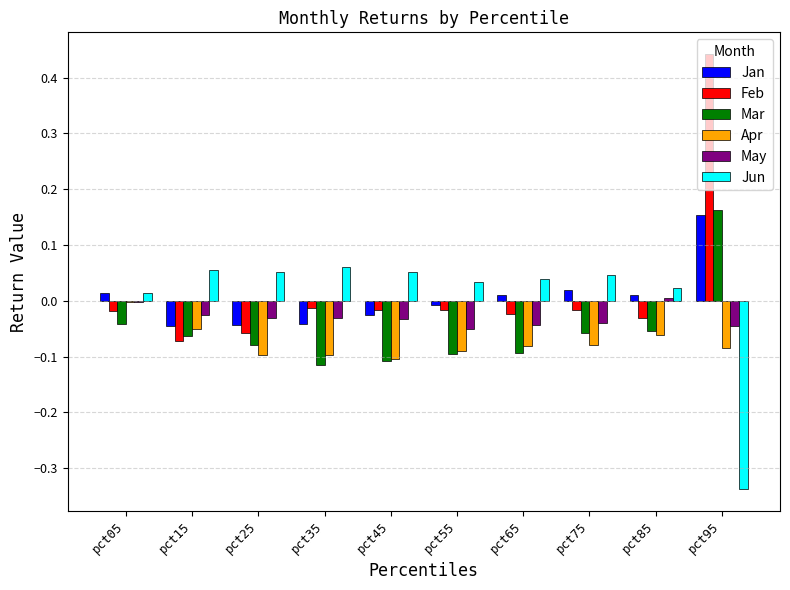

What is the sum of all Mar values?

-0.5